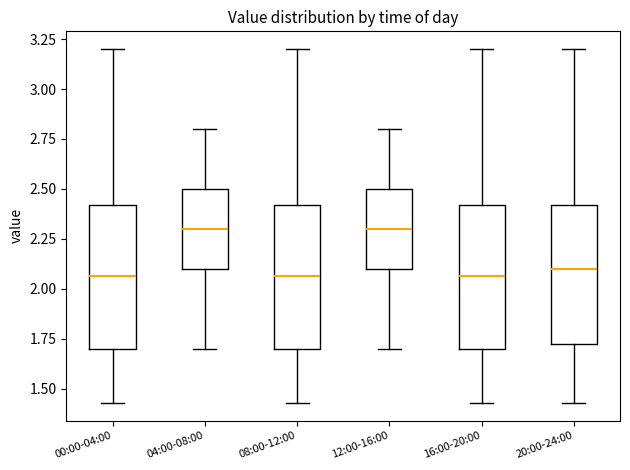

Reading left to right, read every box against the y-axis: the position of its median line, the range the box covers, and the ends of its whiskers. The values are not printed on the chart, so give them approximately, as read against the axis.

00:00-04:00: median 2.05, box 1.70 to 2.40, whiskers 1.45 to 3.20
04:00-08:00: median 2.30, box 2.10 to 2.50, whiskers 1.70 to 2.80
08:00-12:00: median 2.05, box 1.70 to 2.40, whiskers 1.45 to 3.20
12:00-16:00: median 2.30, box 2.10 to 2.50, whiskers 1.70 to 2.80
16:00-20:00: median 2.05, box 1.70 to 2.40, whiskers 1.45 to 3.20
20:00-24:00: median 2.10, box 1.70 to 2.40, whiskers 1.45 to 3.20